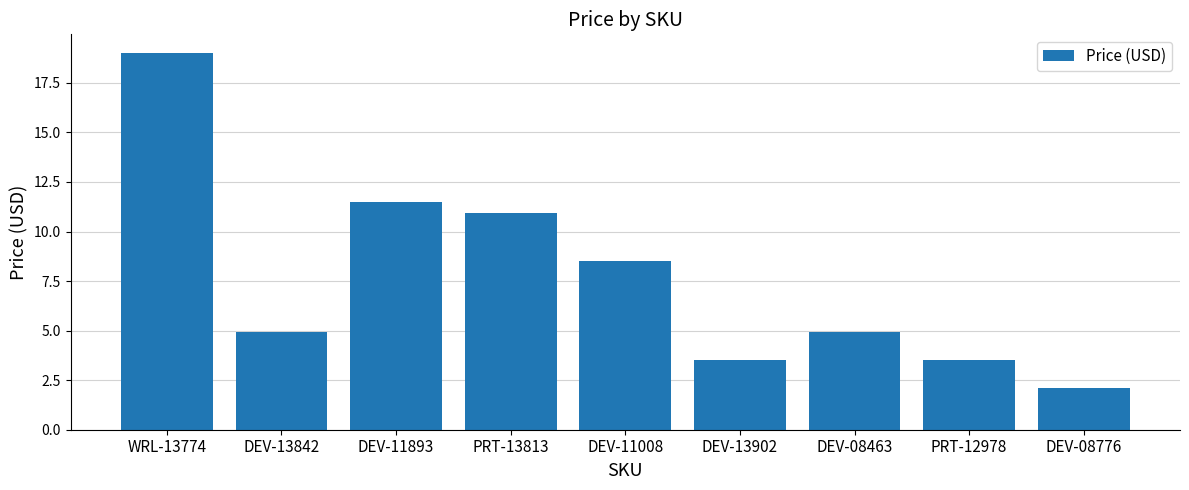

At which category does the chart reach its minimum across all series?

DEV-08776